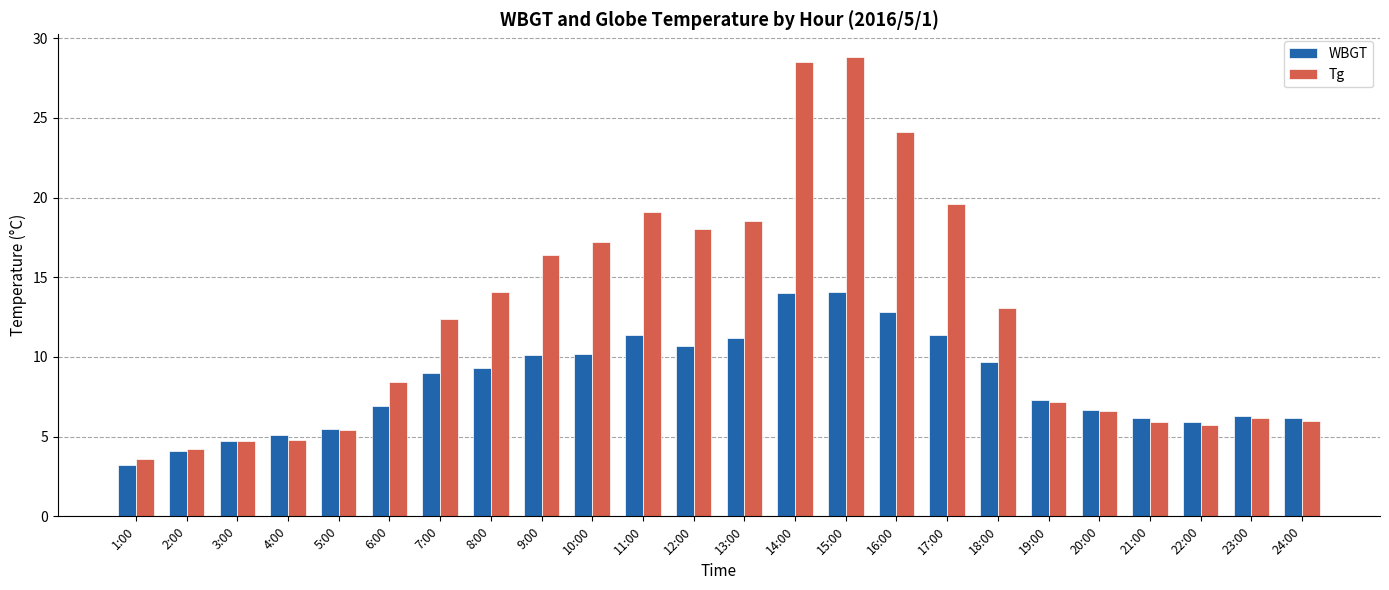

What is the spread (max minus min) of values at 24:00?

0.2